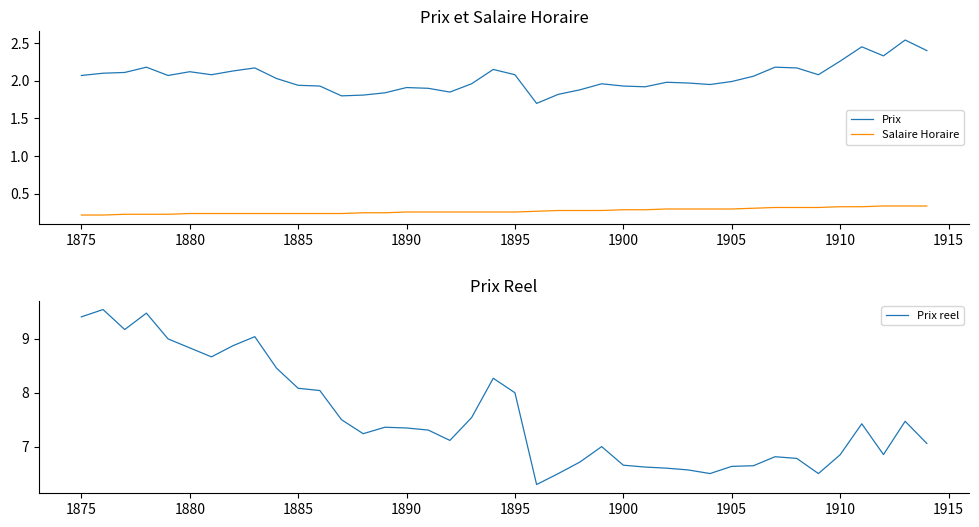

True or false: Salaire Horaire and Prix intersect in this chart.

False